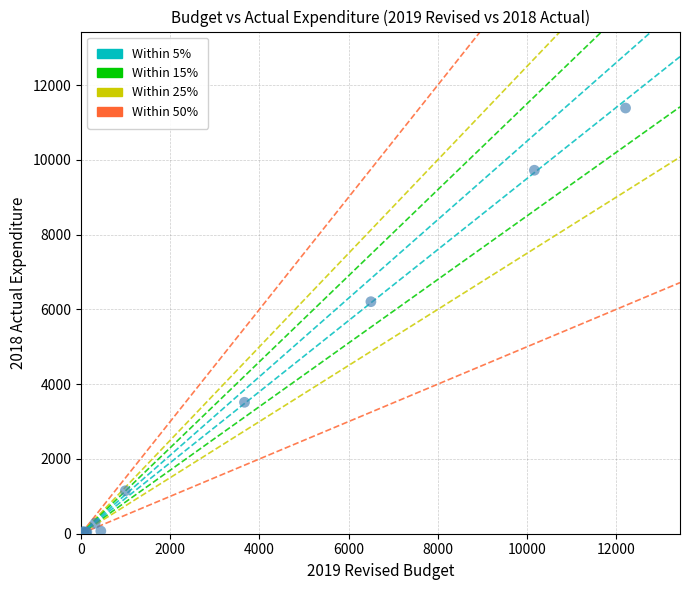

What Y value in the scatter plot is closest to 5692?

6205.5